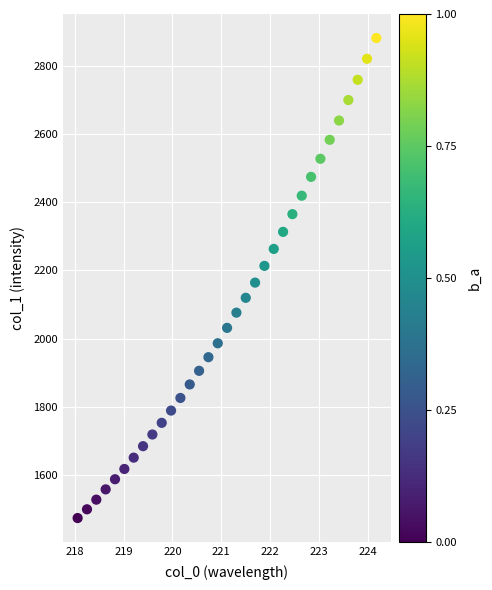

What is the range of Y values (max minus min)?

1407.0